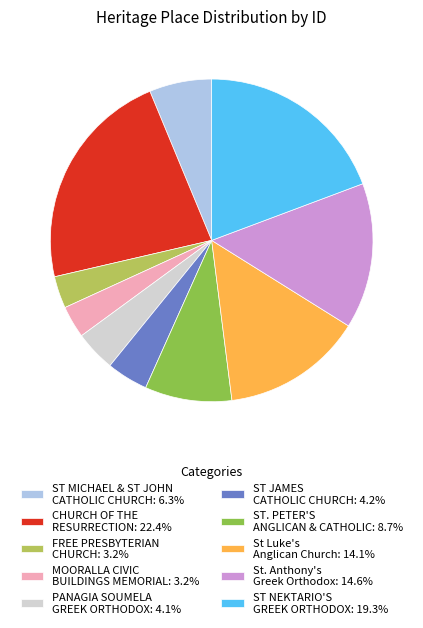

Do ST. PETER'S ANGLICAN & CATHOLIC: 8.7% and ST MICHAEL & ST JOHN CATHOLIC CHURCH: 6.3% together represent more than half of the pie?

No